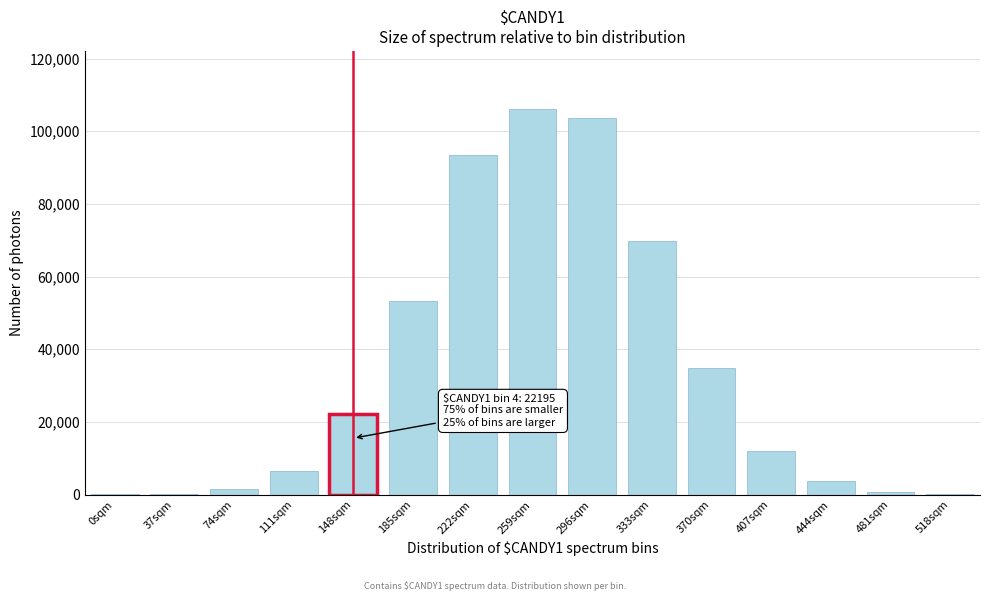

What is the sum of all values?

508023